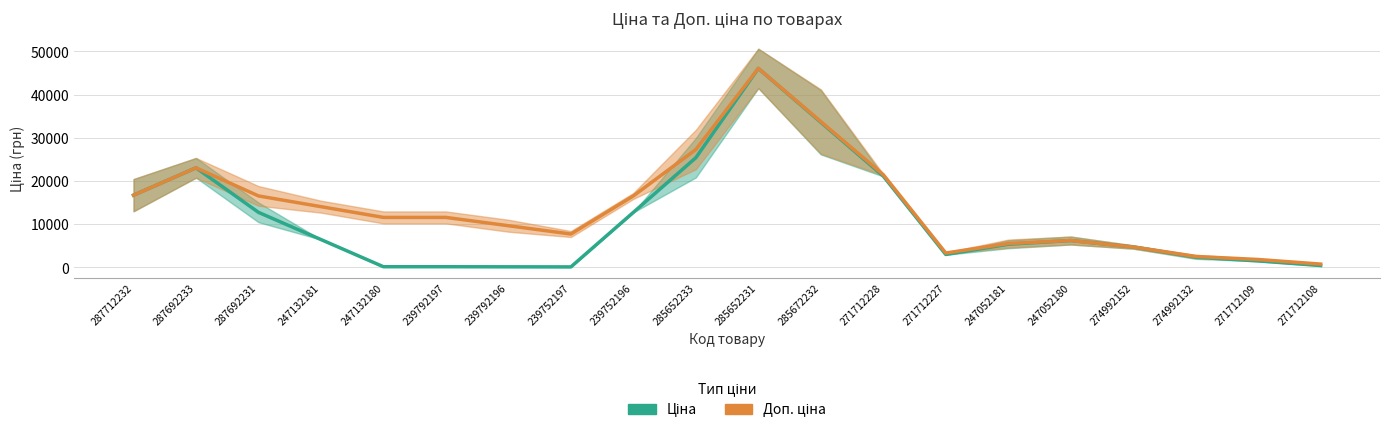

What is the label of the 16th point from the left?

247052180